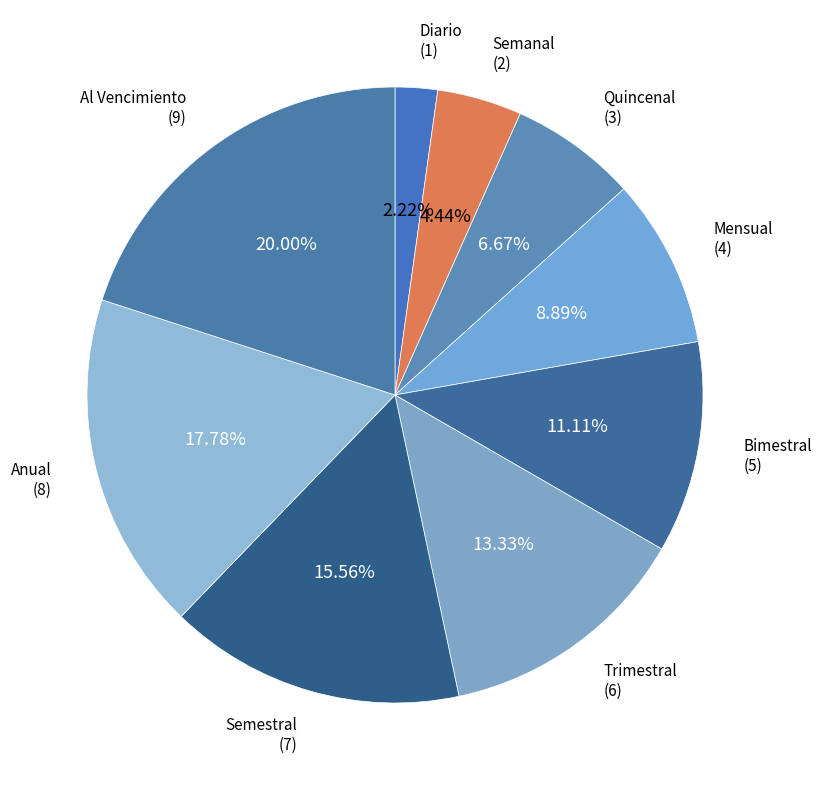

How many slices are in this pie chart?

9